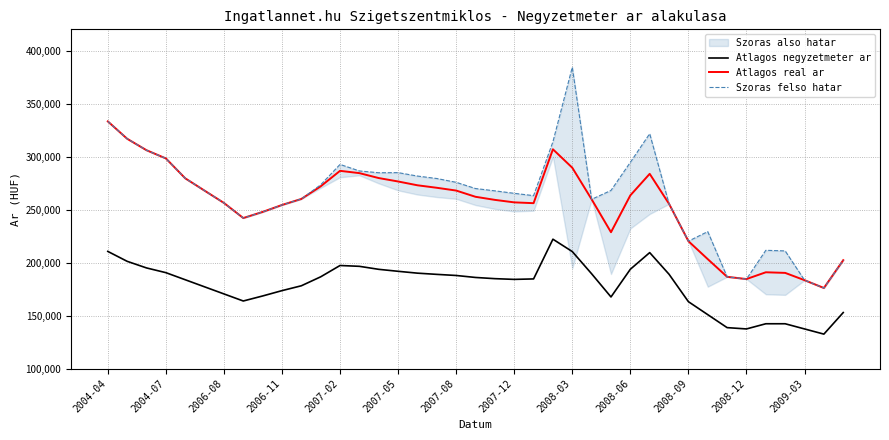

What is the minimum value for Atlagos negyzetmeter ar?

132500